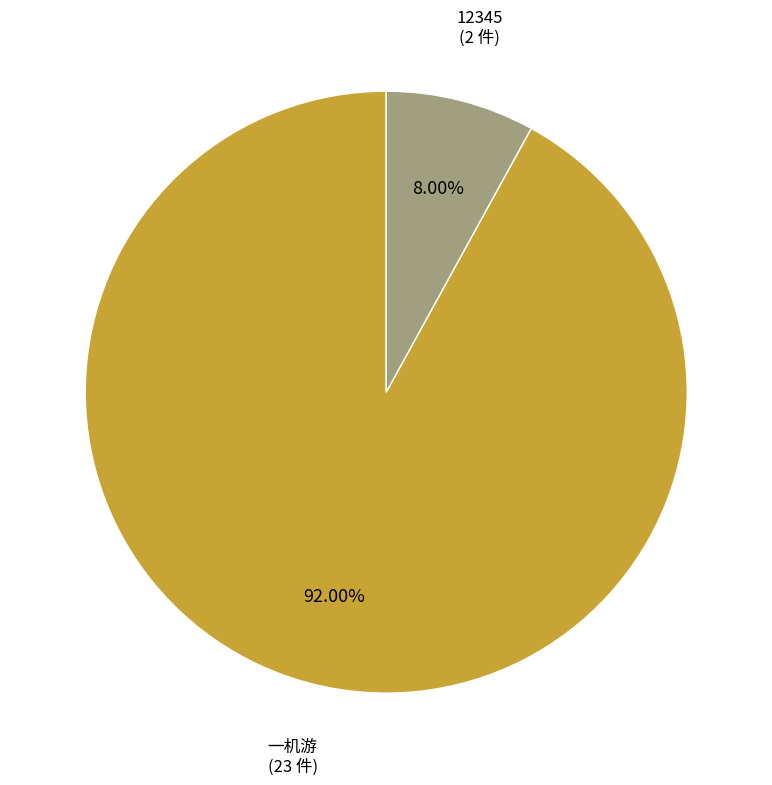

What percentage is the 一机游 slice, to the nearest percent?

92%